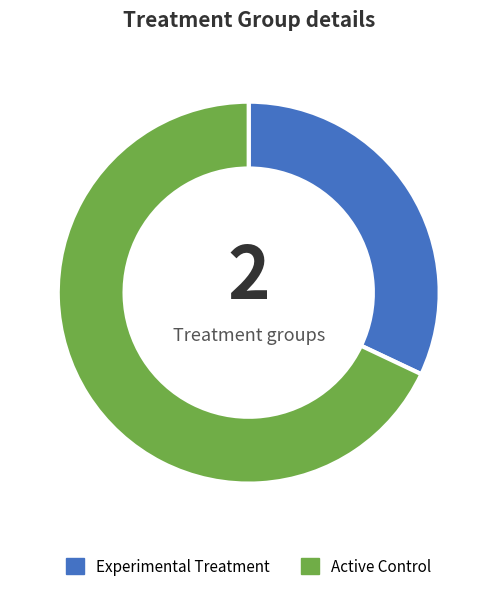

Rank the categories by value from highest to lowest.

Active Control, Experimental Treatment